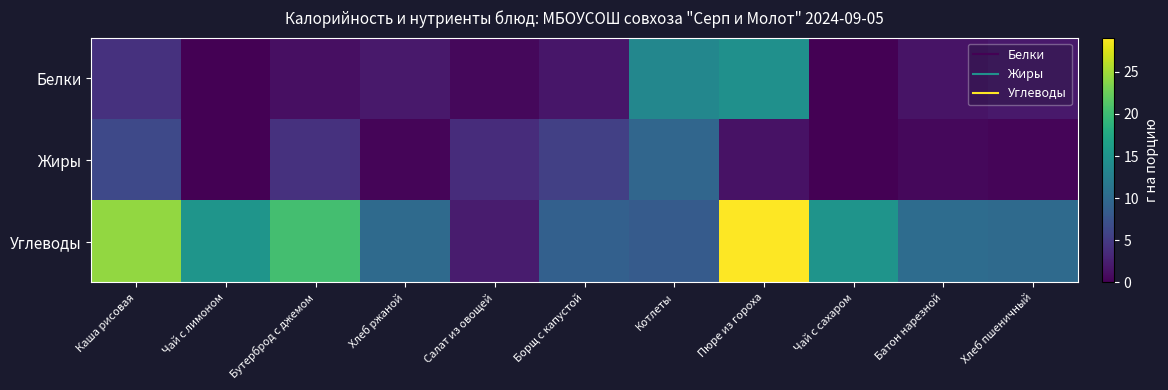

Which series changed the most between Бутерброд с джемом and Батон нарезной?

Углеводы